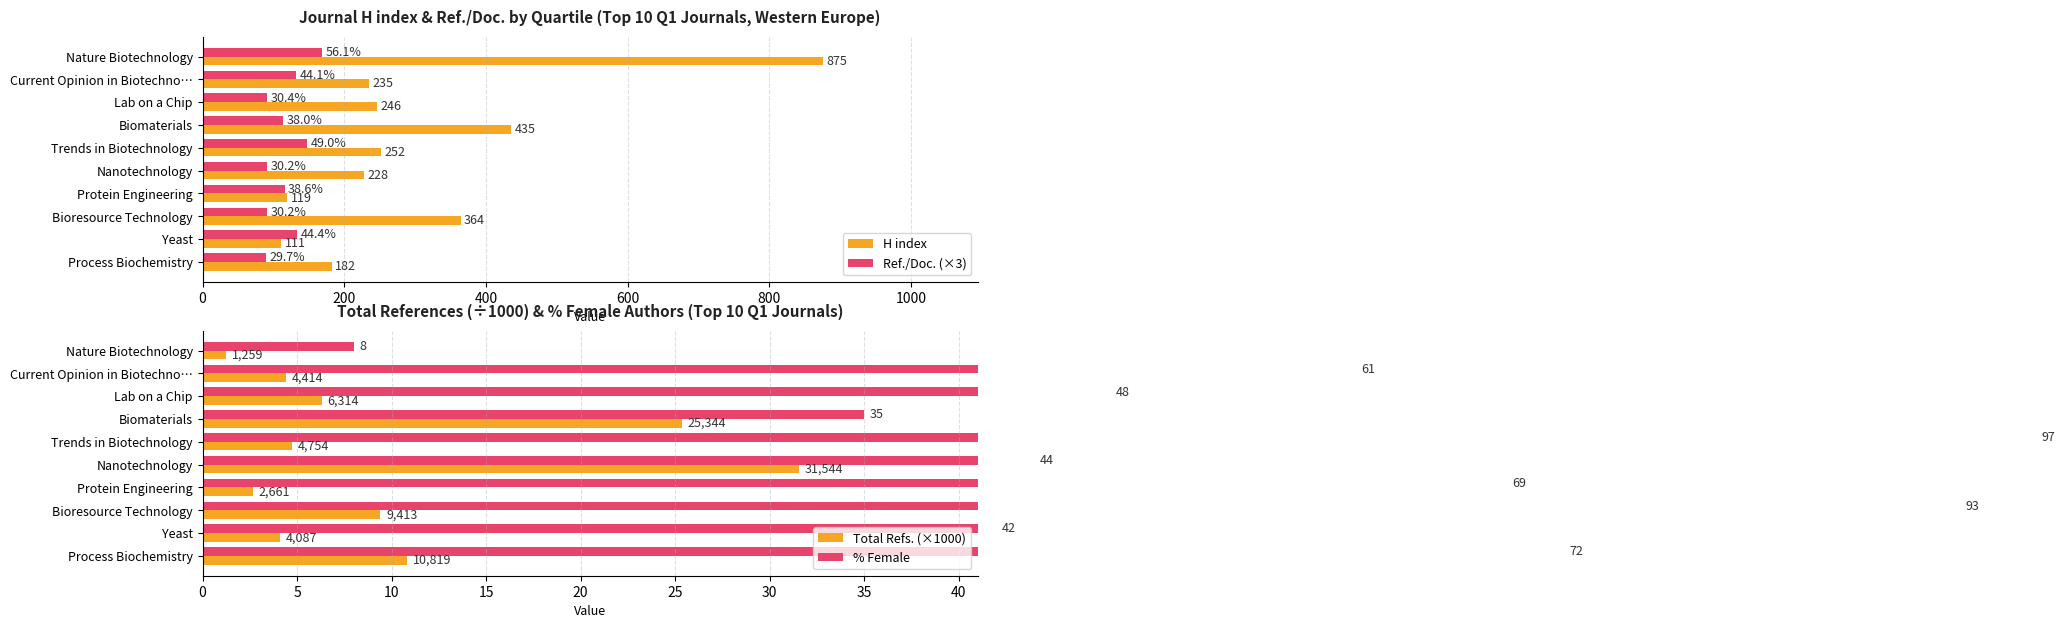

Where is Ref./Doc. (×3) nearest to the value 128?

Current Opinion in Biotechno…